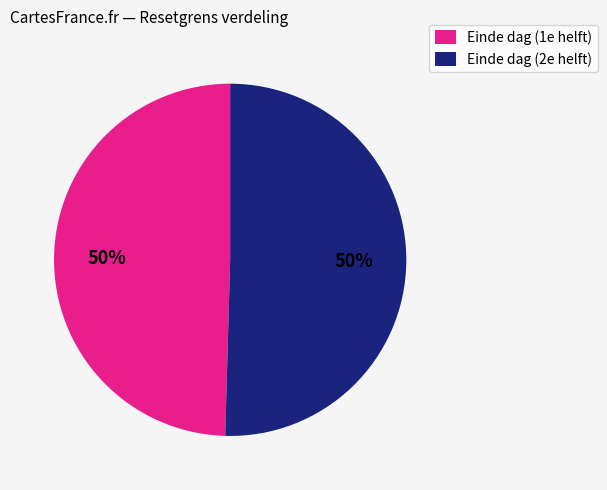

To the nearest percent, what is the combined percentage of Einde dag (2e helft) and Einde dag (1e helft)?

100%